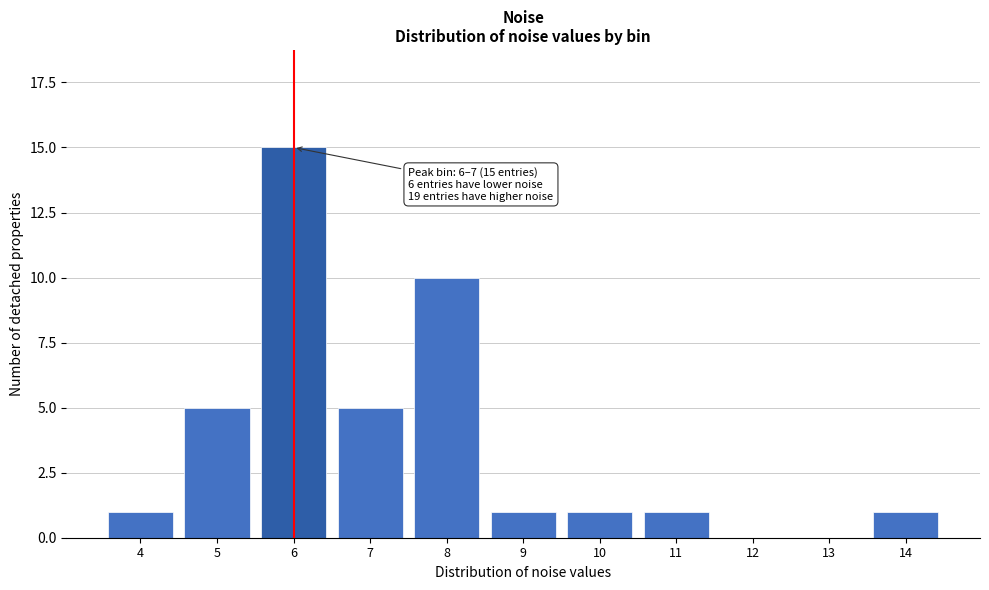

Reading right to left, extract all data points from this chart.

14=1	13=0	12=0	11=1	10=1	9=1	8=10	7=5	6=15	5=5	4=1